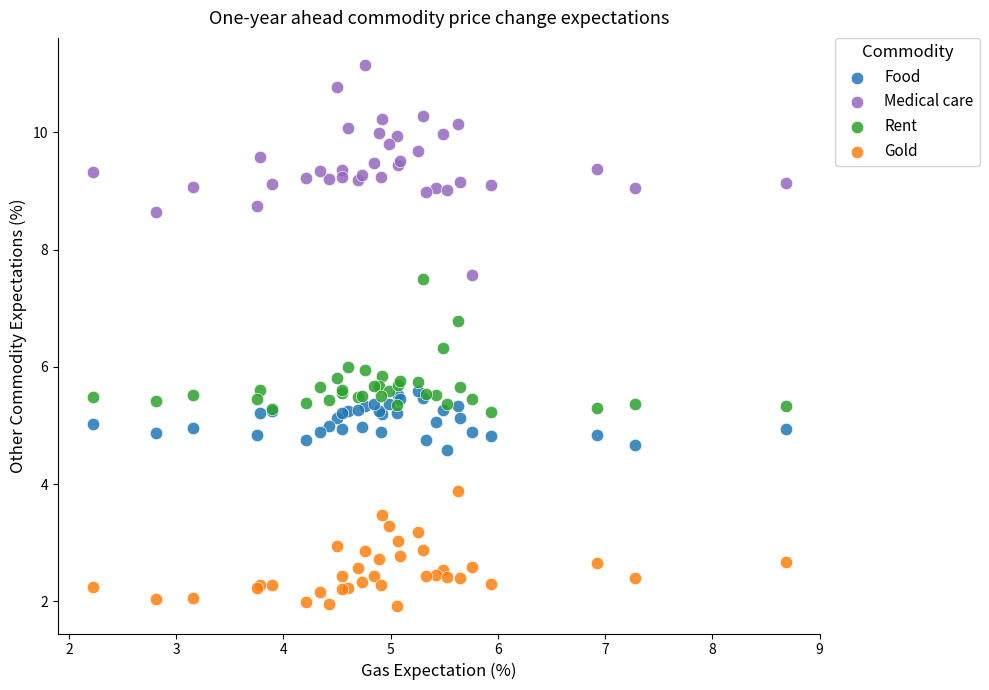

Which series reaches the minimum Y coordinate?

Gold